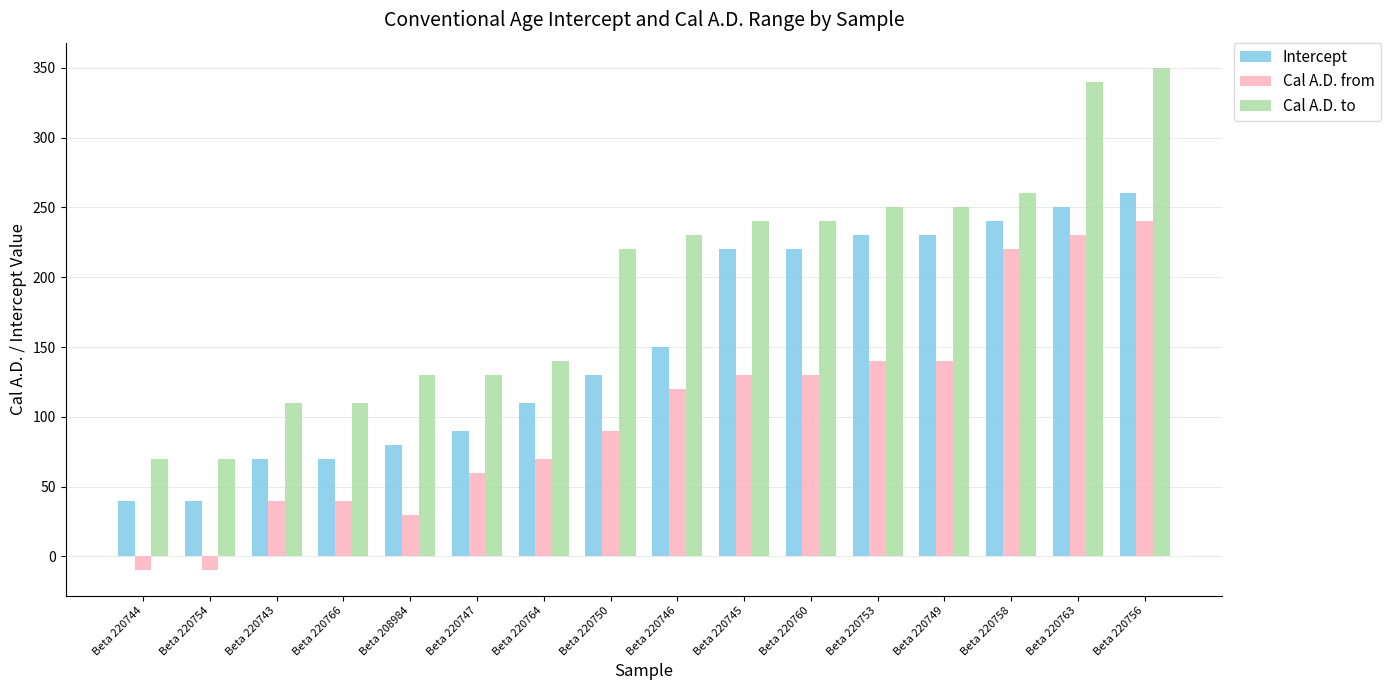

What is the label of the 14th bar from the right?

Beta 220743